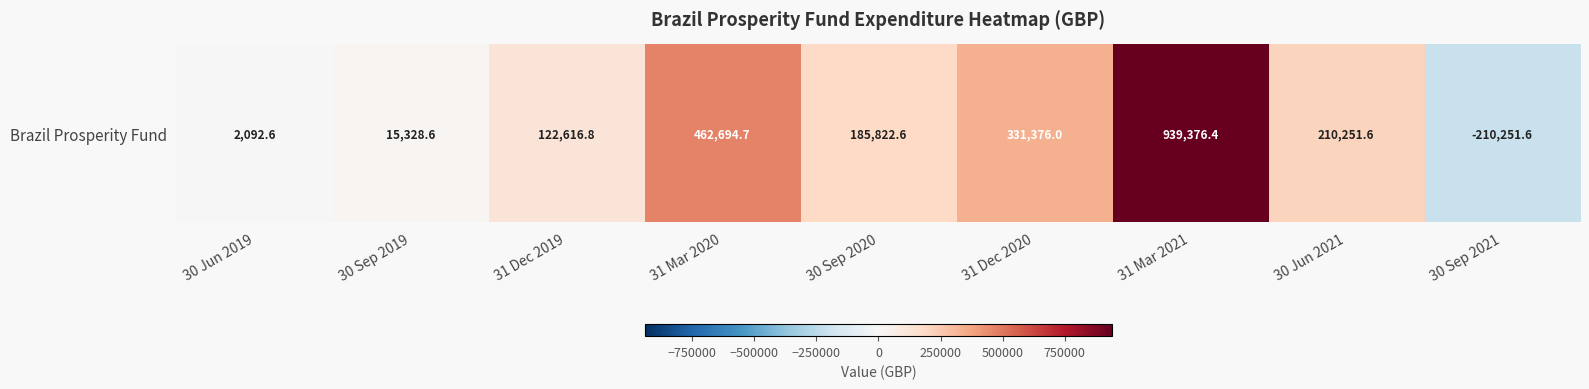

Reading right to left, list all the values displayed in this chart.

-210251.6	210251.6	939376.4	331376.0	185822.6	462694.7	122616.8	15328.6	2092.6